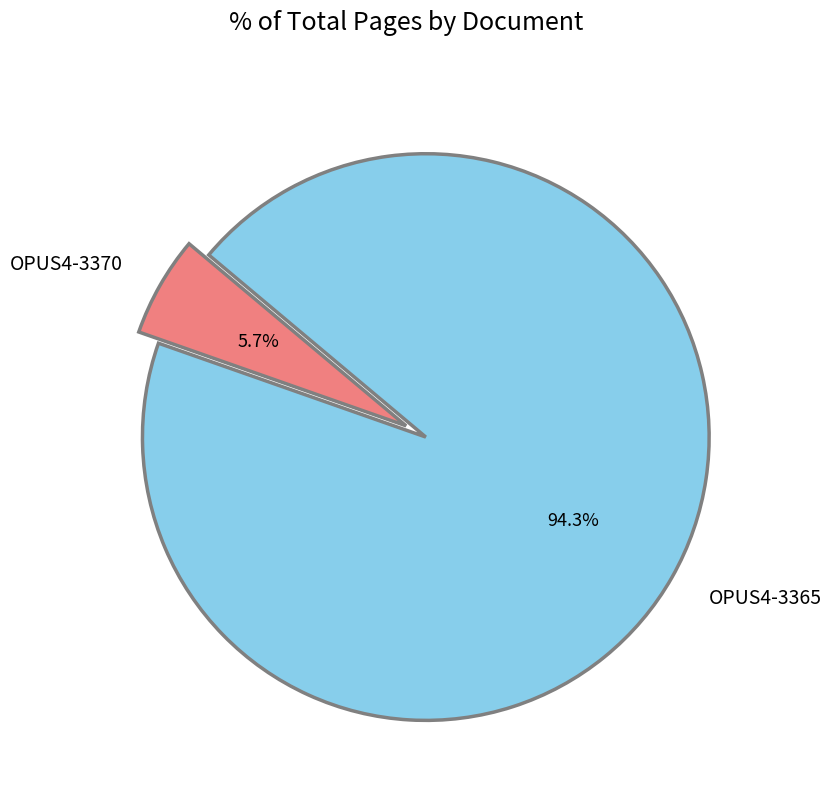

What is the smallest slice in the pie chart?

OPUS4-3370